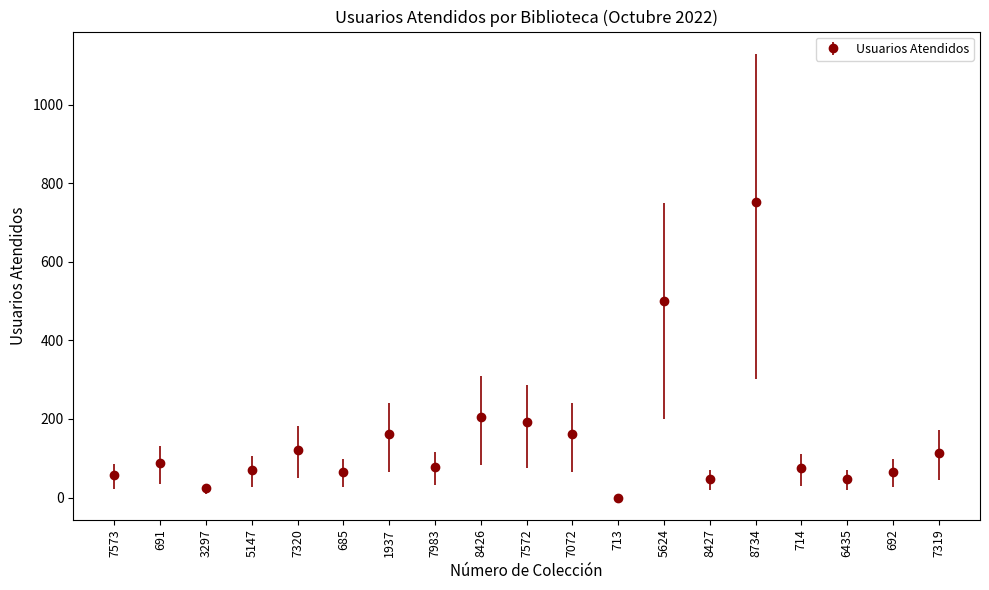

Which label corresponds to the largest value in the chart?

8734